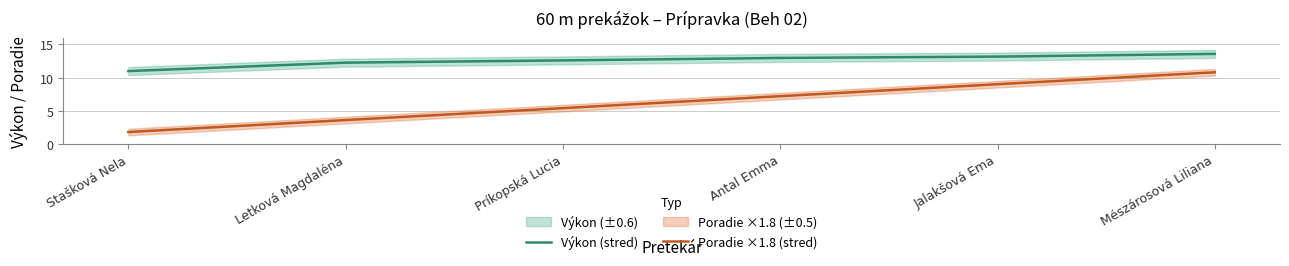

True or false: Výkon (stred) and Poradie ×1.8 (stred) intersect in this chart.

False